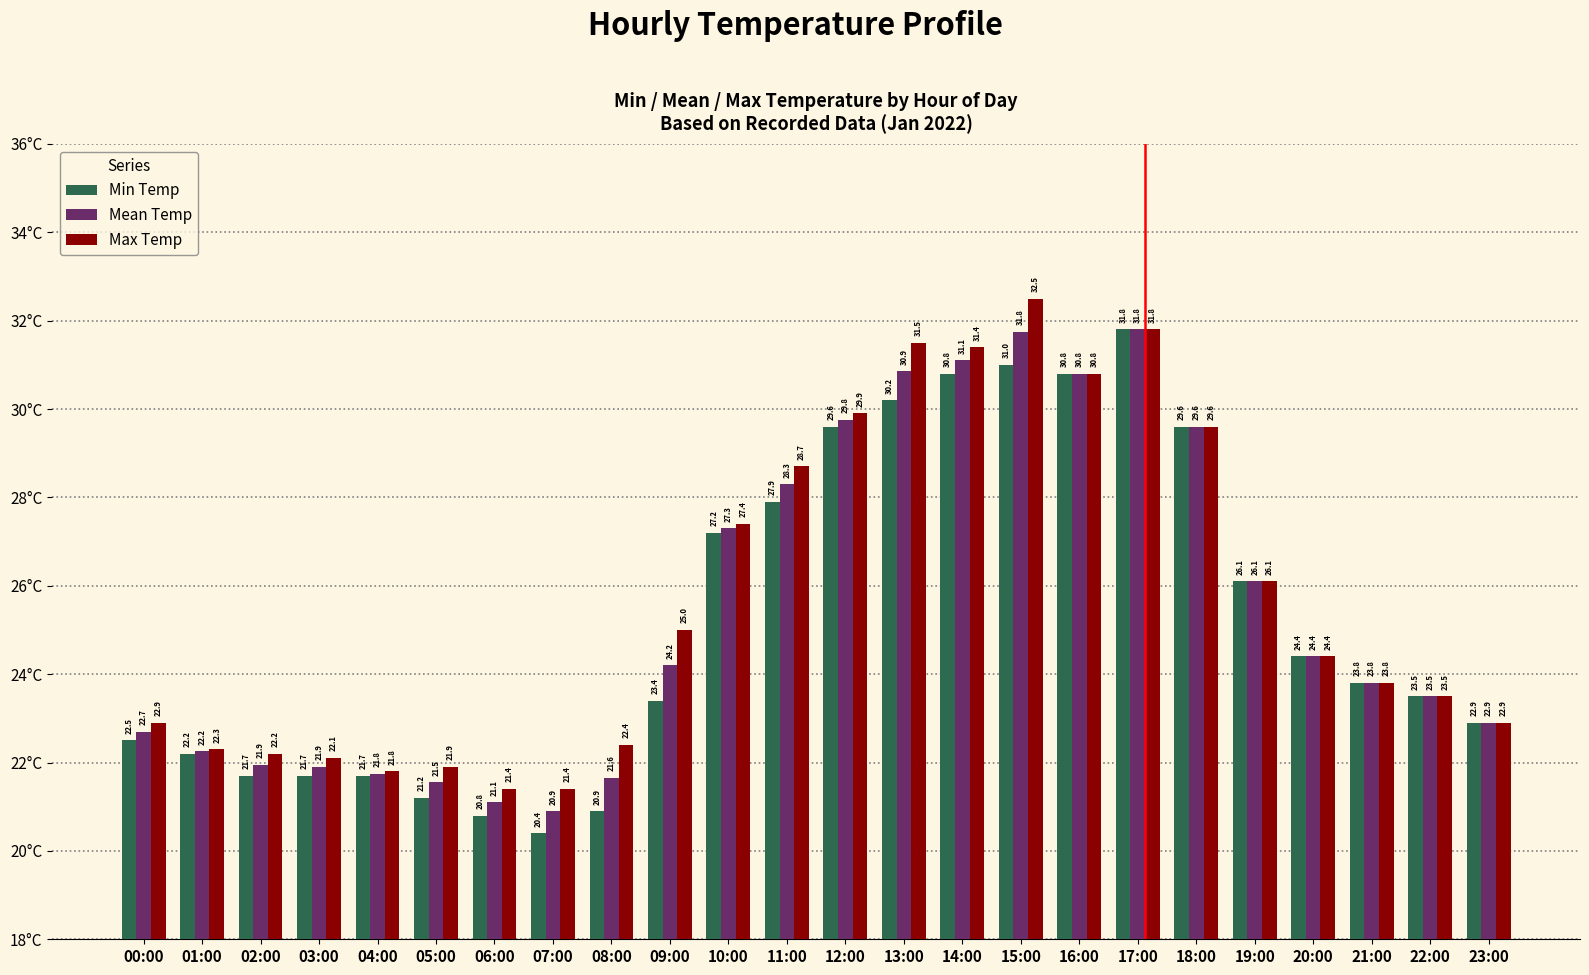

At 08:00, list the series in order from largest to smallest.

Max Temp, Mean Temp, Min Temp